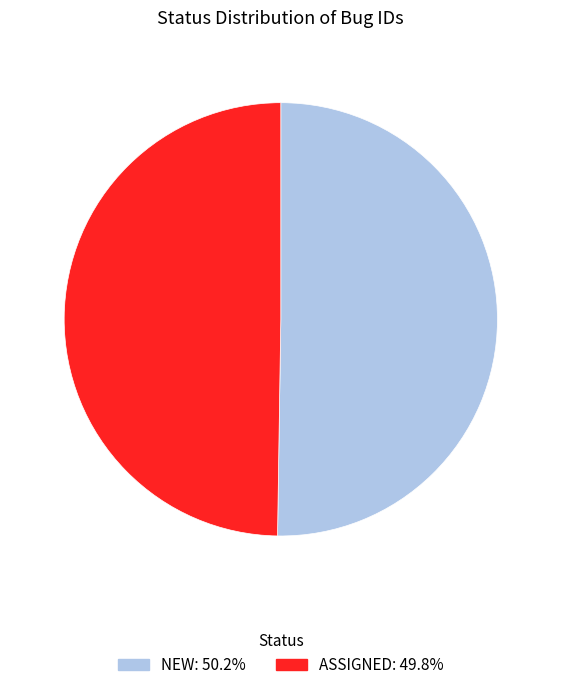

True or false: ASSIGNED accounts for 50% of the total.

True